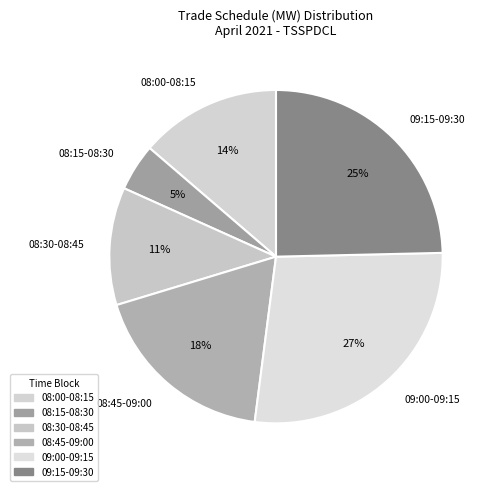

What is the smallest slice in the pie chart?

08:15-08:30